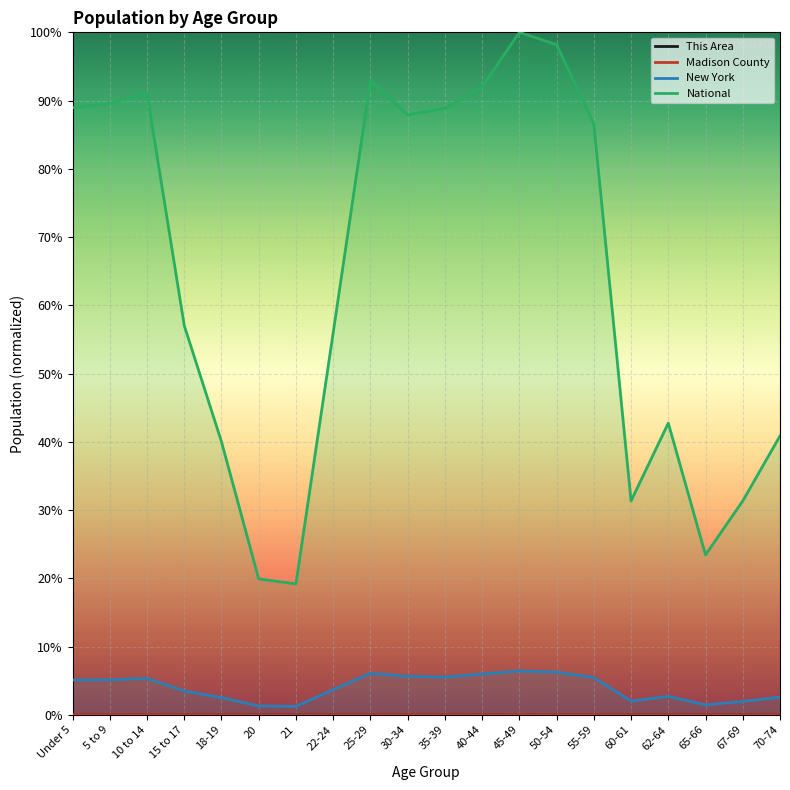

What is the difference between the maximum and minimum values in the National series?

0.8